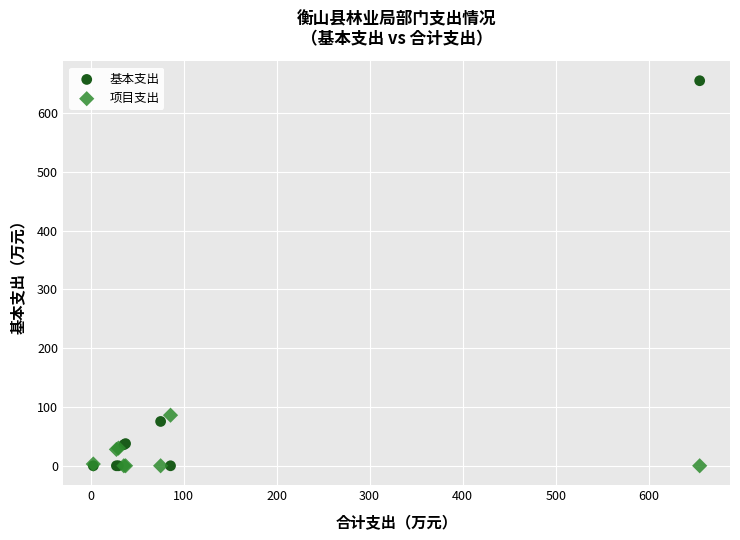

Which series contains the highest Y value?

基本支出